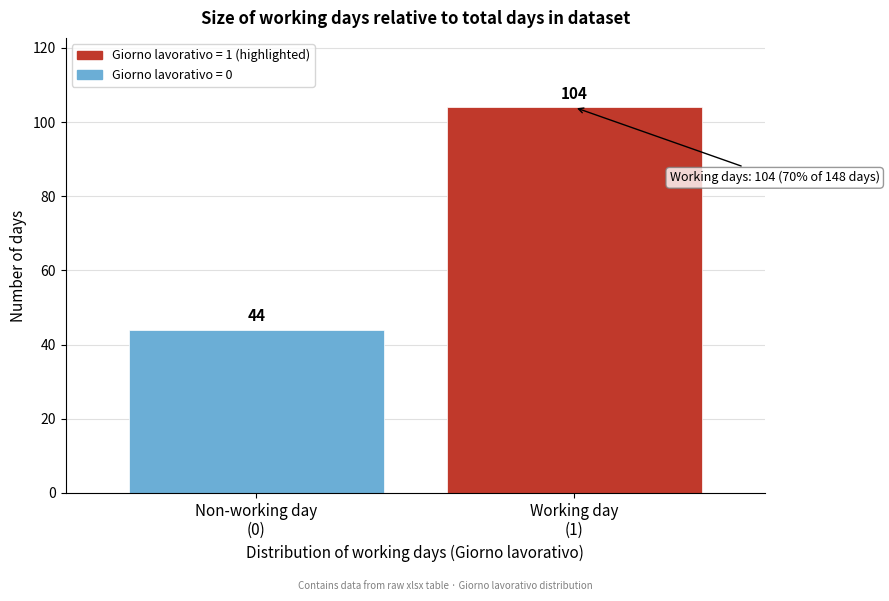

Reading right to left, list all the values displayed in this chart.

104	44